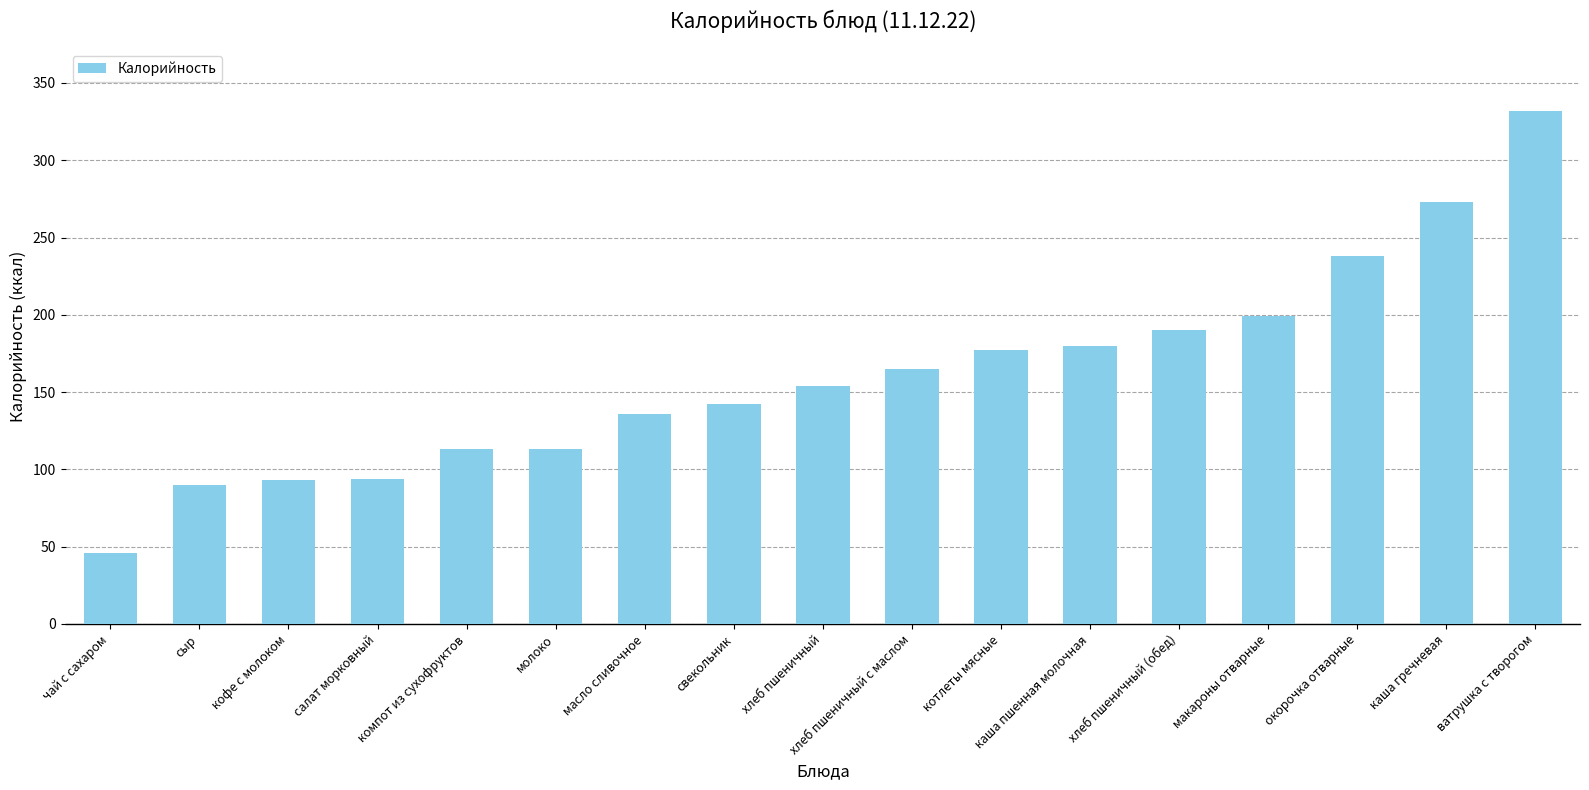

Is it true that the value at ватрушка с творогом is 532?

False